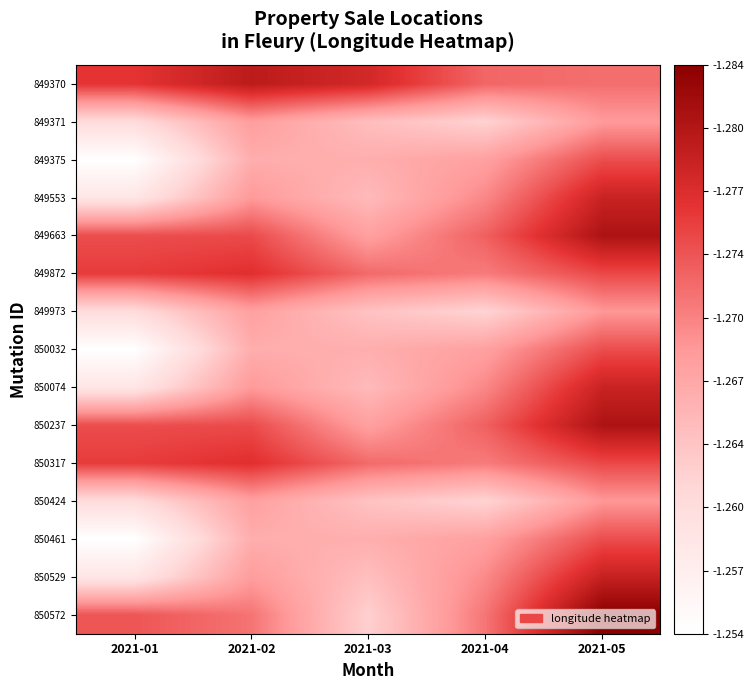

Reading right to left, extract all data points from this chart.

849370: 2021-05=1.3	2021-04=1.3	2021-03=1.3	2021-02=1.3	2021-01=1.3
849371: 2021-05=1.3	2021-04=1.3	2021-03=1.3	2021-02=1.3	2021-01=1.3
849375: 2021-05=1.3	2021-04=1.3	2021-03=1.3	2021-02=1.3	2021-01=1.3
849553: 2021-05=1.3	2021-04=1.3	2021-03=1.3	2021-02=1.3	2021-01=1.3
849663: 2021-05=1.3	2021-04=1.3	2021-03=1.3	2021-02=1.3	2021-01=1.3
849872: 2021-05=1.3	2021-04=1.3	2021-03=1.3	2021-02=1.3	2021-01=1.3
849973: 2021-05=1.3	2021-04=1.3	2021-03=1.3	2021-02=1.3	2021-01=1.3
850032: 2021-05=1.3	2021-04=1.3	2021-03=1.3	2021-02=1.3	2021-01=1.3
850074: 2021-05=1.3	2021-04=1.3	2021-03=1.3	2021-02=1.3	2021-01=1.3
850237: 2021-05=1.3	2021-04=1.3	2021-03=1.3	2021-02=1.3	2021-01=1.3
850317: 2021-05=1.3	2021-04=1.3	2021-03=1.3	2021-02=1.3	2021-01=1.3
850424: 2021-05=1.3	2021-04=1.3	2021-03=1.3	2021-02=1.3	2021-01=1.3
850461: 2021-05=1.3	2021-04=1.3	2021-03=1.3	2021-02=1.3	2021-01=1.3
850529: 2021-05=1.3	2021-04=1.3	2021-03=1.3	2021-02=1.3	2021-01=1.3
850572: 2021-05=1.3	2021-04=1.3	2021-03=1.3	2021-02=1.3	2021-01=1.3